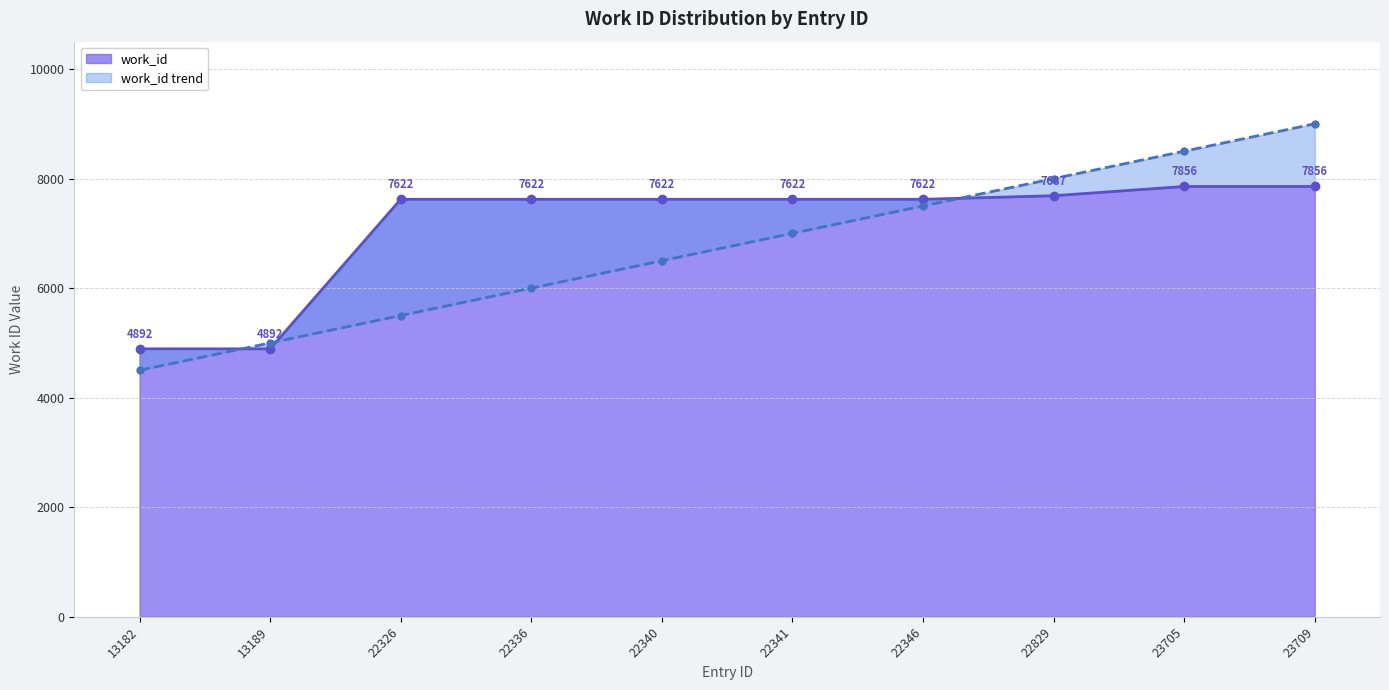

What is the value of the 4th point from the left?

7622